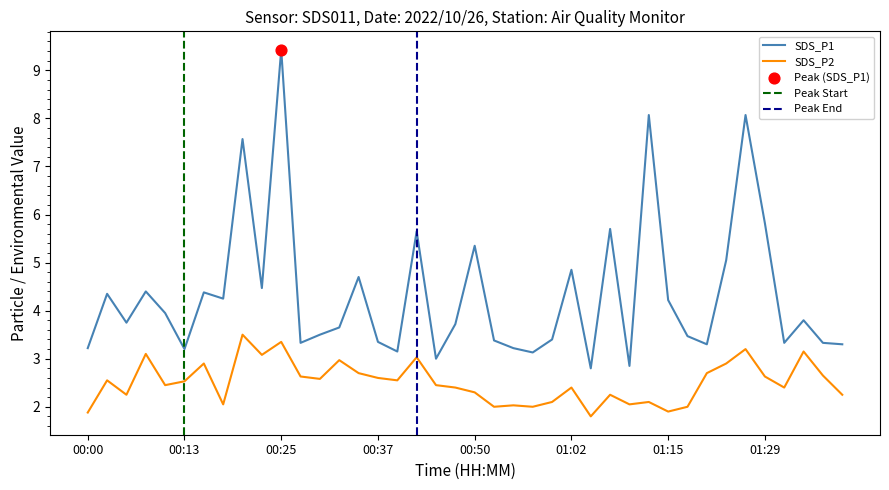

Is the value of SDS_P1 at 00:52 greater than the value of SDS_P2 at 00:40?

Yes